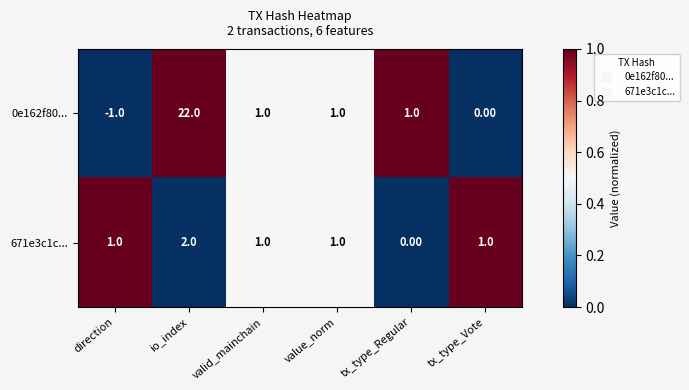

How many categories are shown in the chart?

6